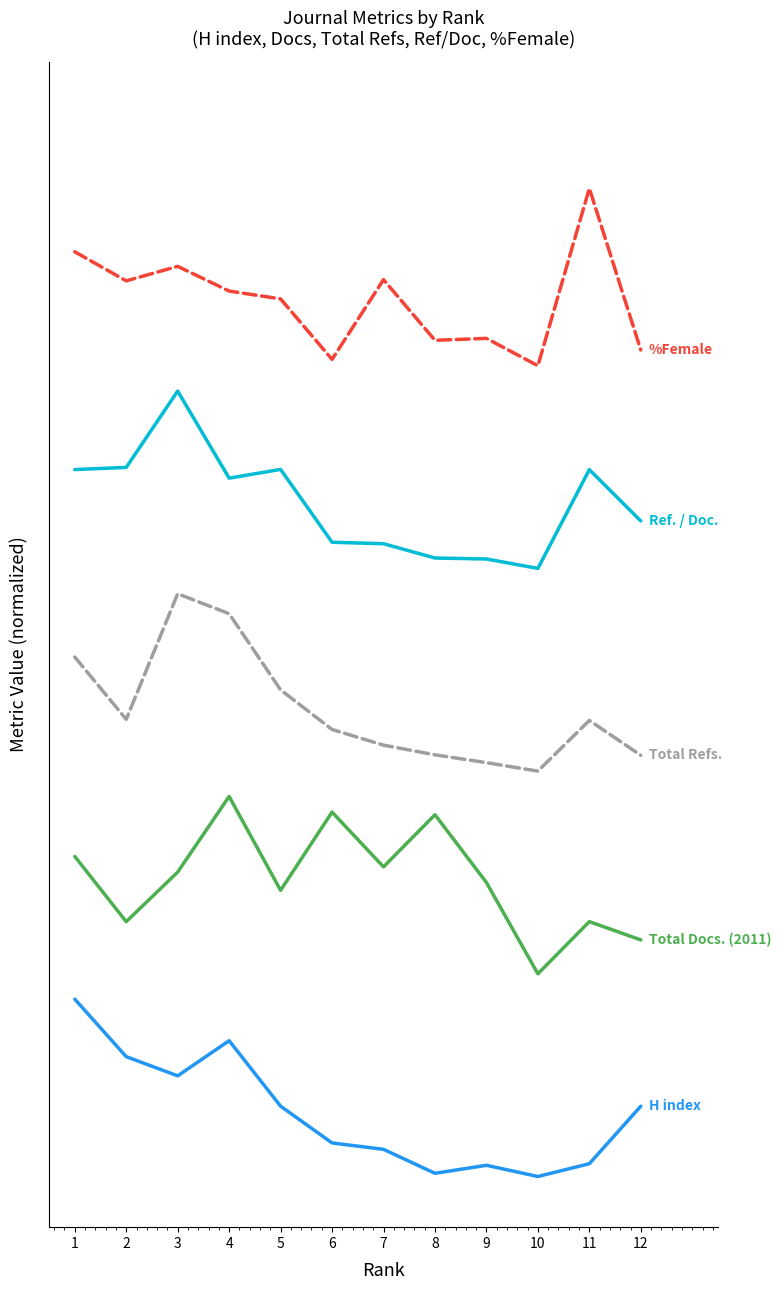

Is this an area chart (filled region under the line)?

No